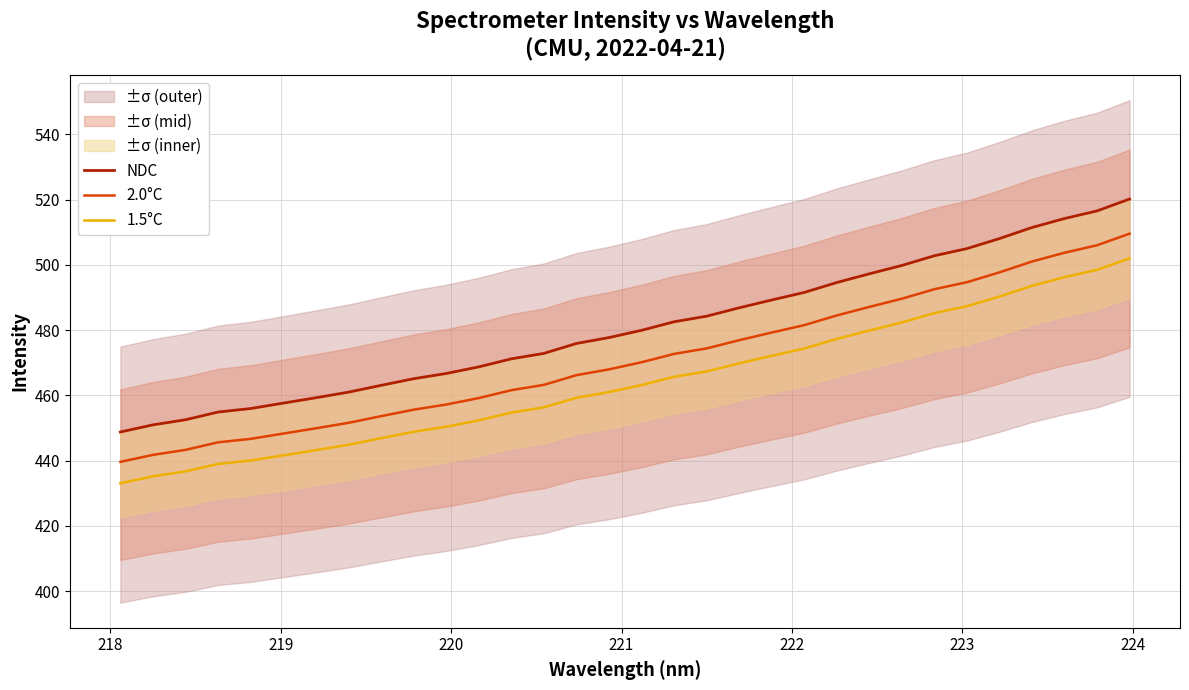

True or false: 2.0°C and 1.5°C cross at least once.

False